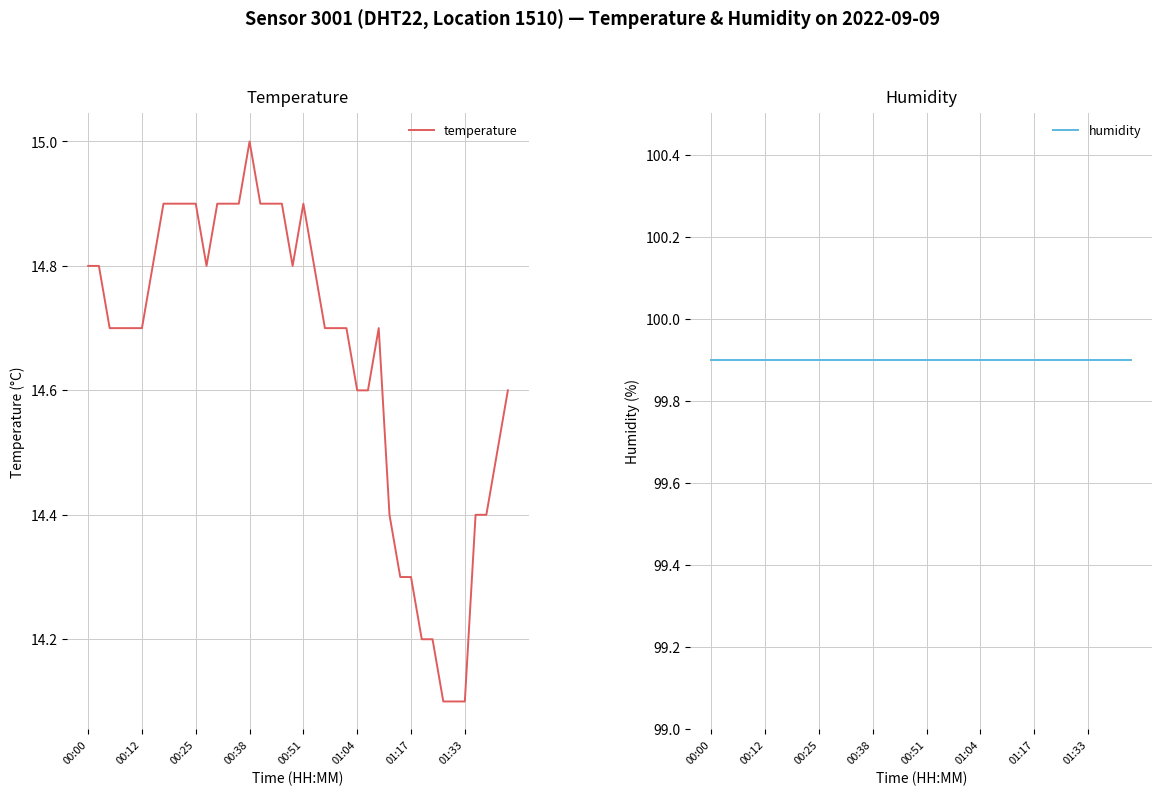

How many distinct data groups are displayed?

2